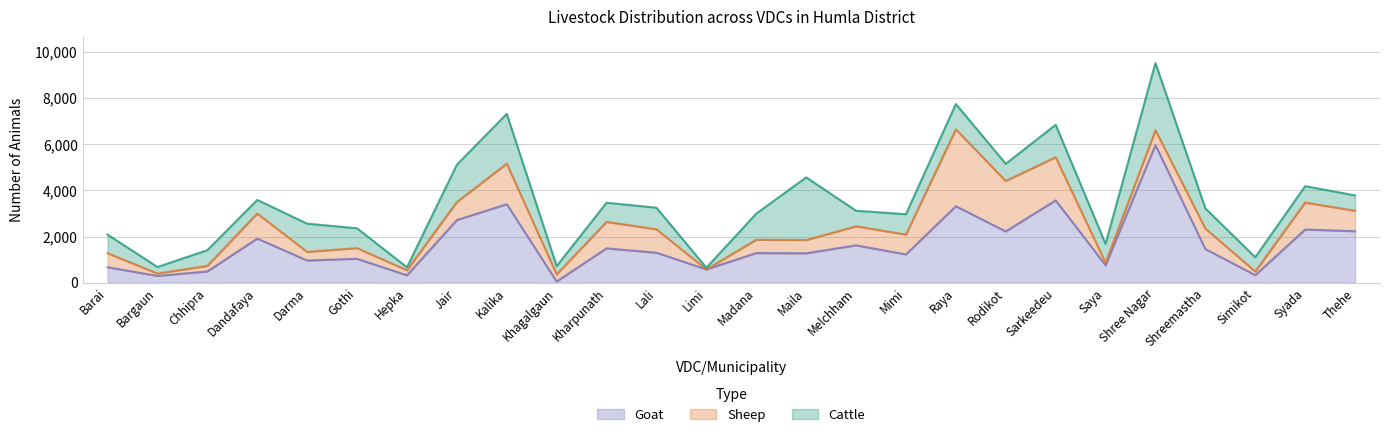

Which series ends up on top after the final intersection of Cattle and Goat?

Goat